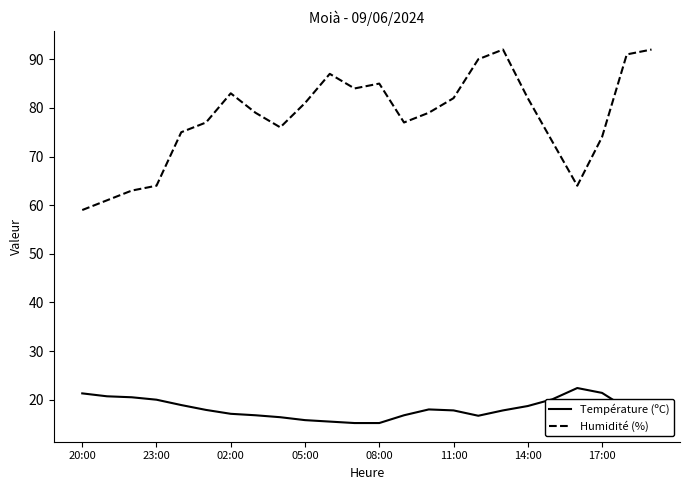

What is the highest value of the Température (ºC) series?

22.4